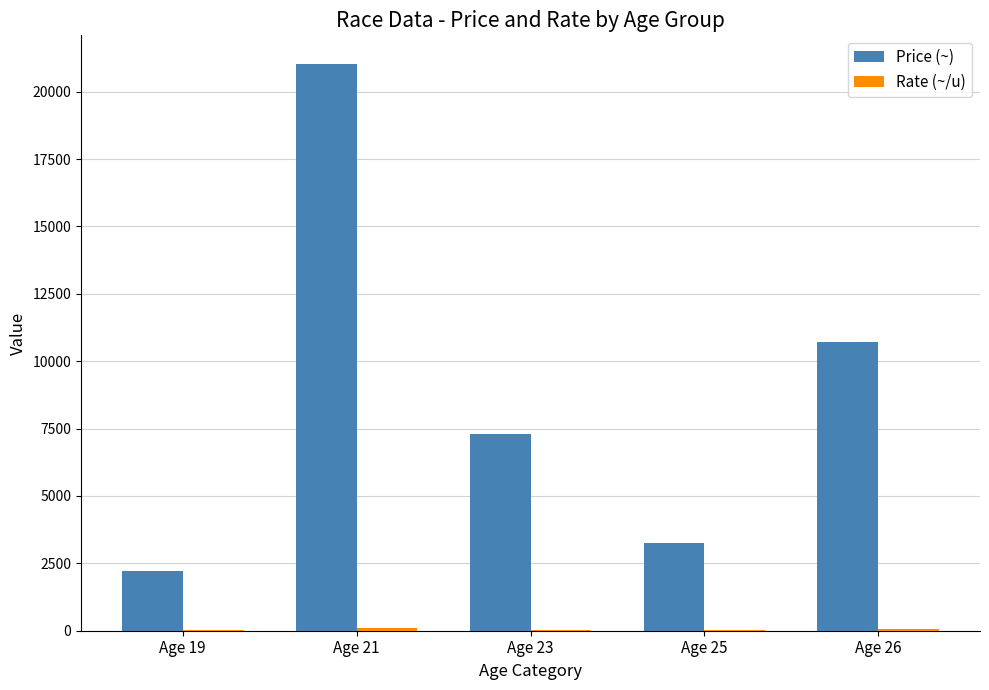

What is the difference between the Price (~) values at Age 23 and Age 25?

4050.0